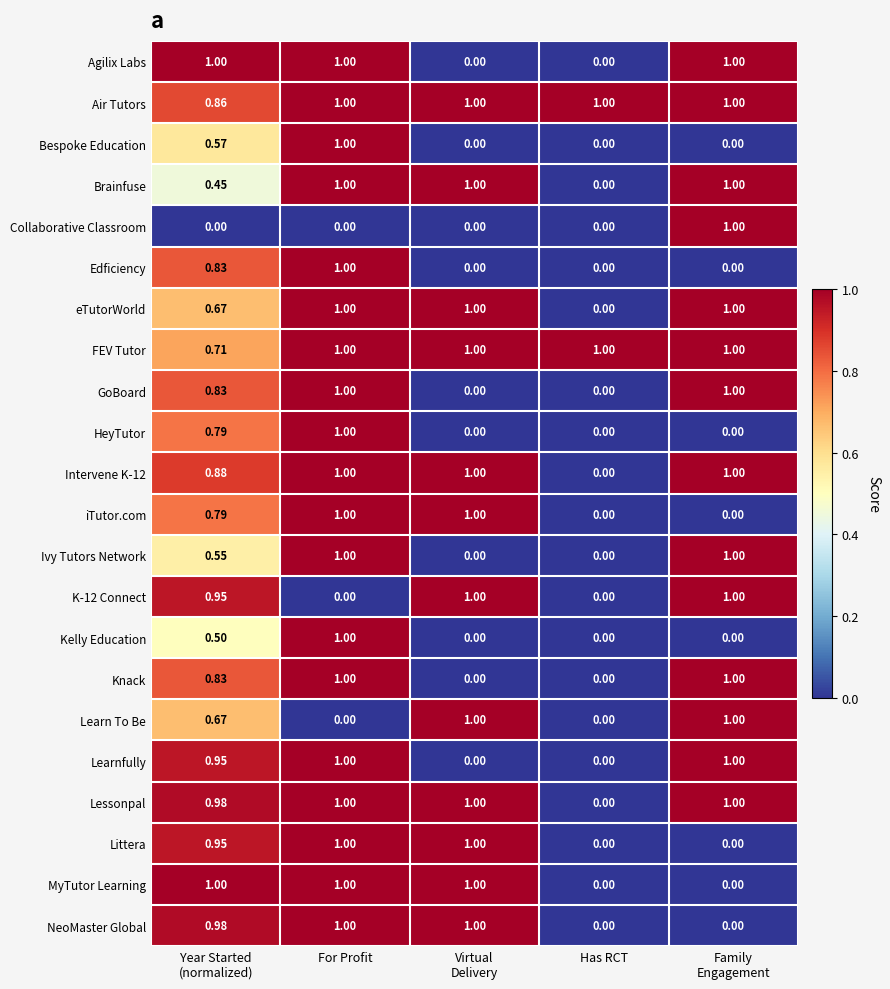

Which series has the largest total across all categories?

Air Tutors